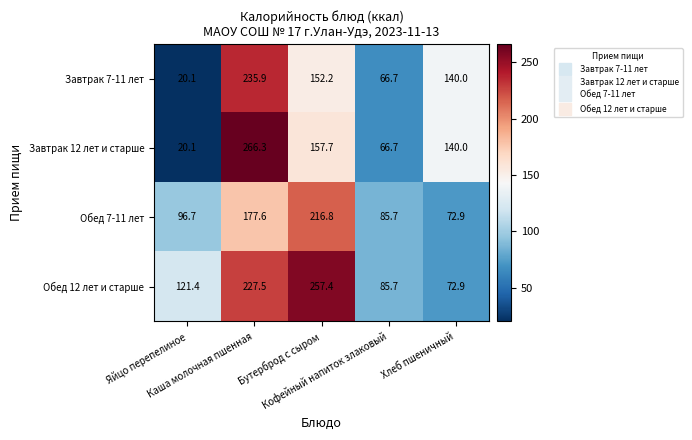

List the series in order of their peak value, lowest first.

Обед 7-11 лет, Завтрак 7-11 лет, Обед 12 лет и старше, Завтрак 12 лет и старше